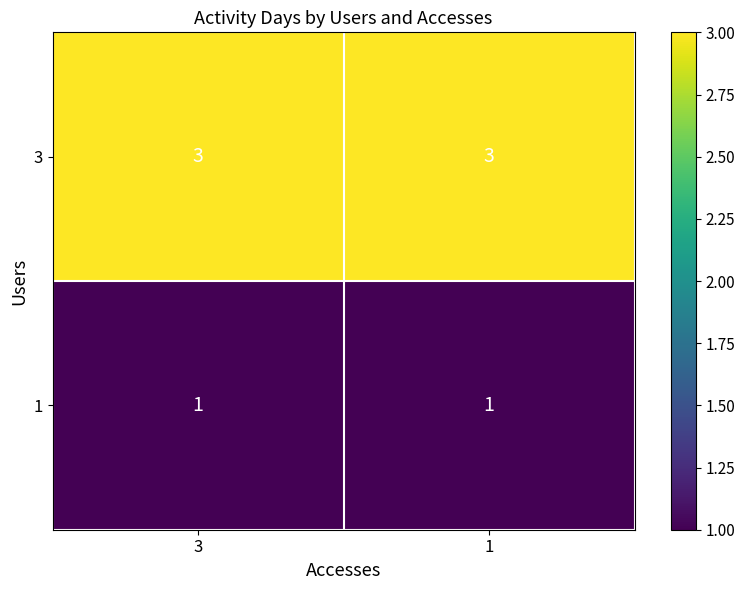

True or false: 1 has a value of 1 at 1.

True